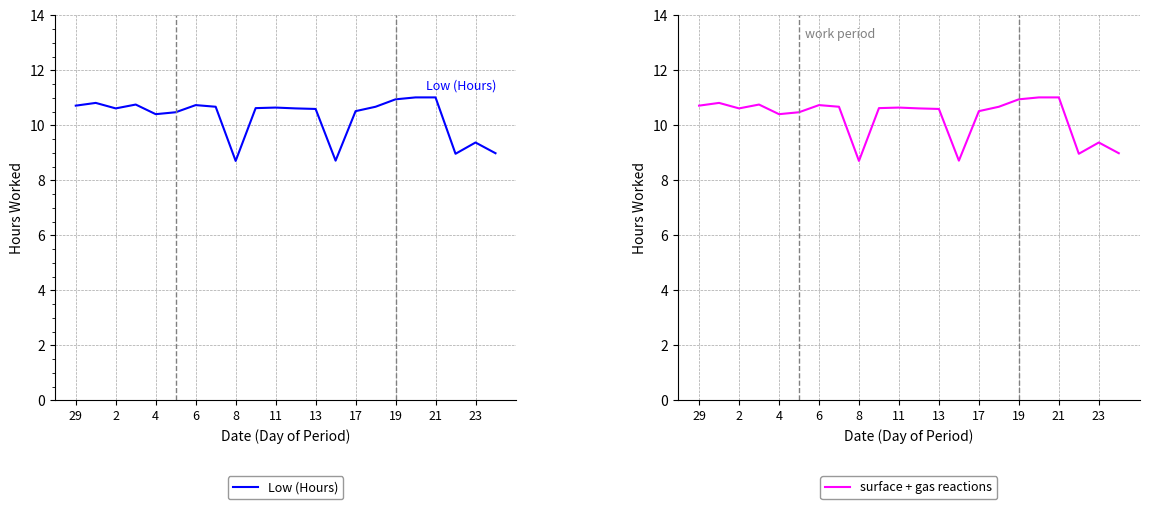

True or false: surface + gas reactions has a value of 12.7 at 8.

False